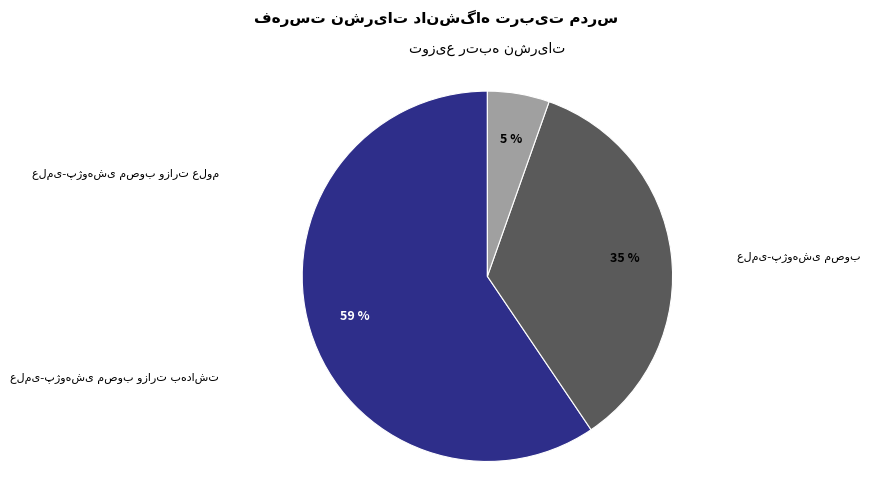

Count the number of slices in the pie.

3